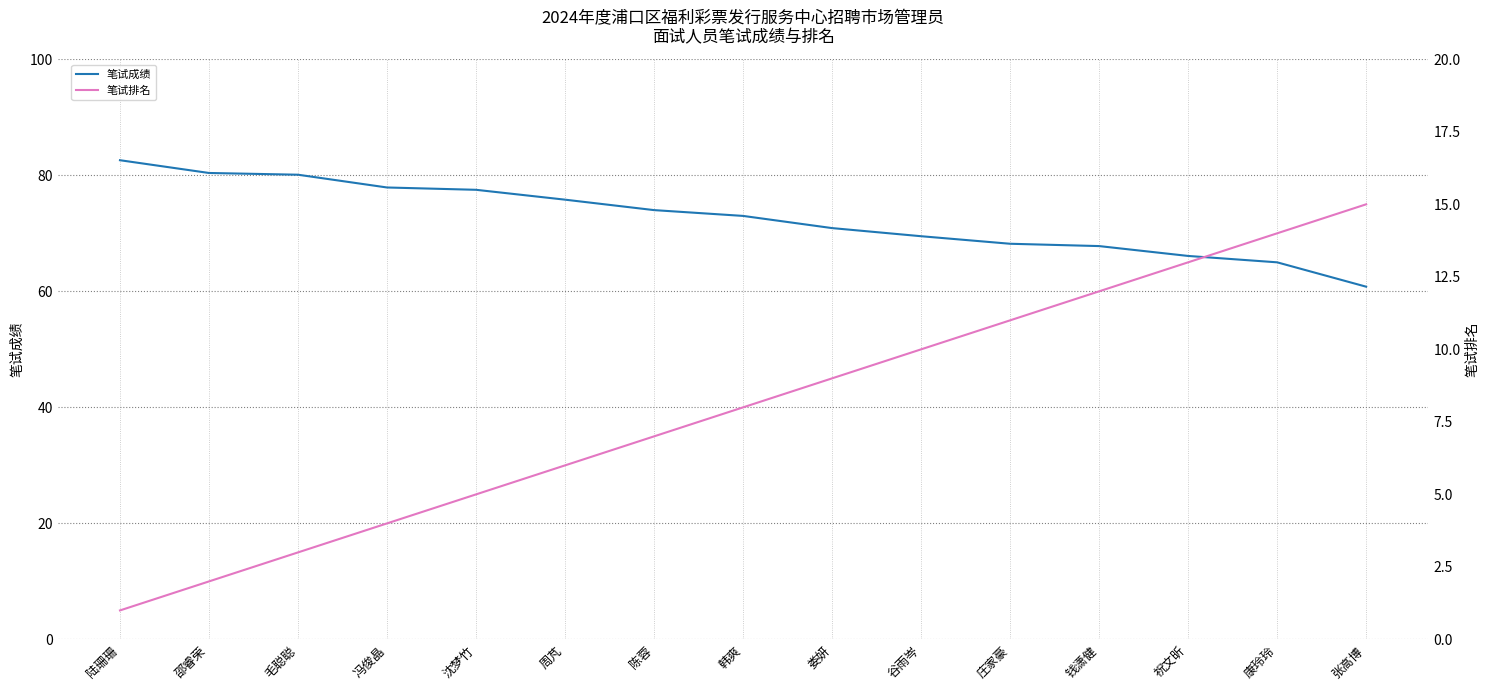

What are all the series names shown in the legend?

笔试成绩, 笔试排名